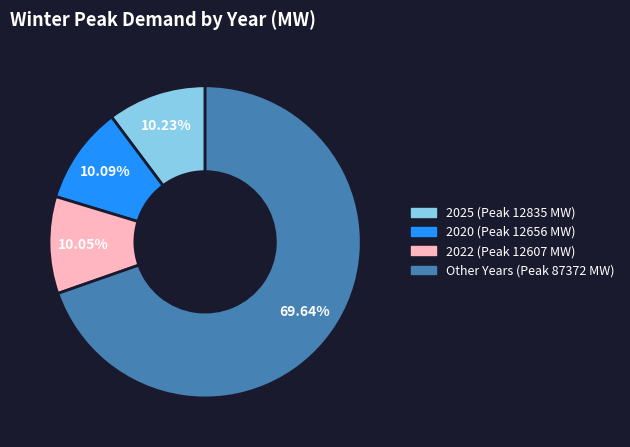

Does any single category account for the majority?

Yes